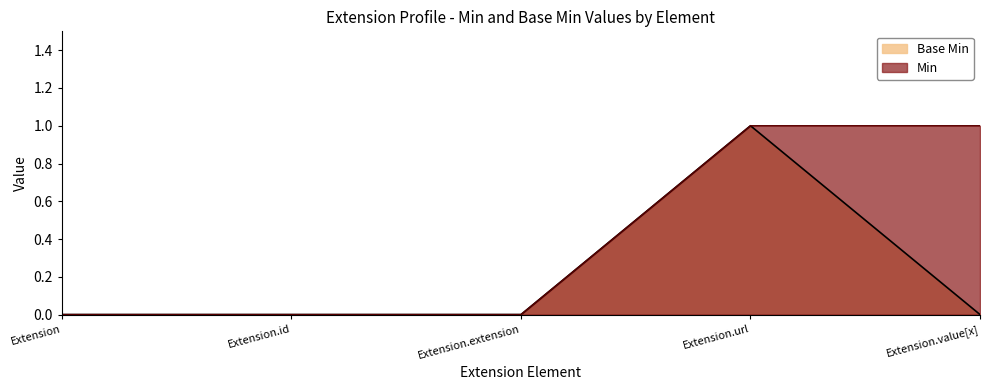

Reading left to right, transcribe all the data shown in this chart.

Base Min: Extension=0	Extension.id=0	Extension.extension=0	Extension.url=1	Extension.value[x]=0
Min: Extension=0	Extension.id=0	Extension.extension=0	Extension.url=1	Extension.value[x]=1